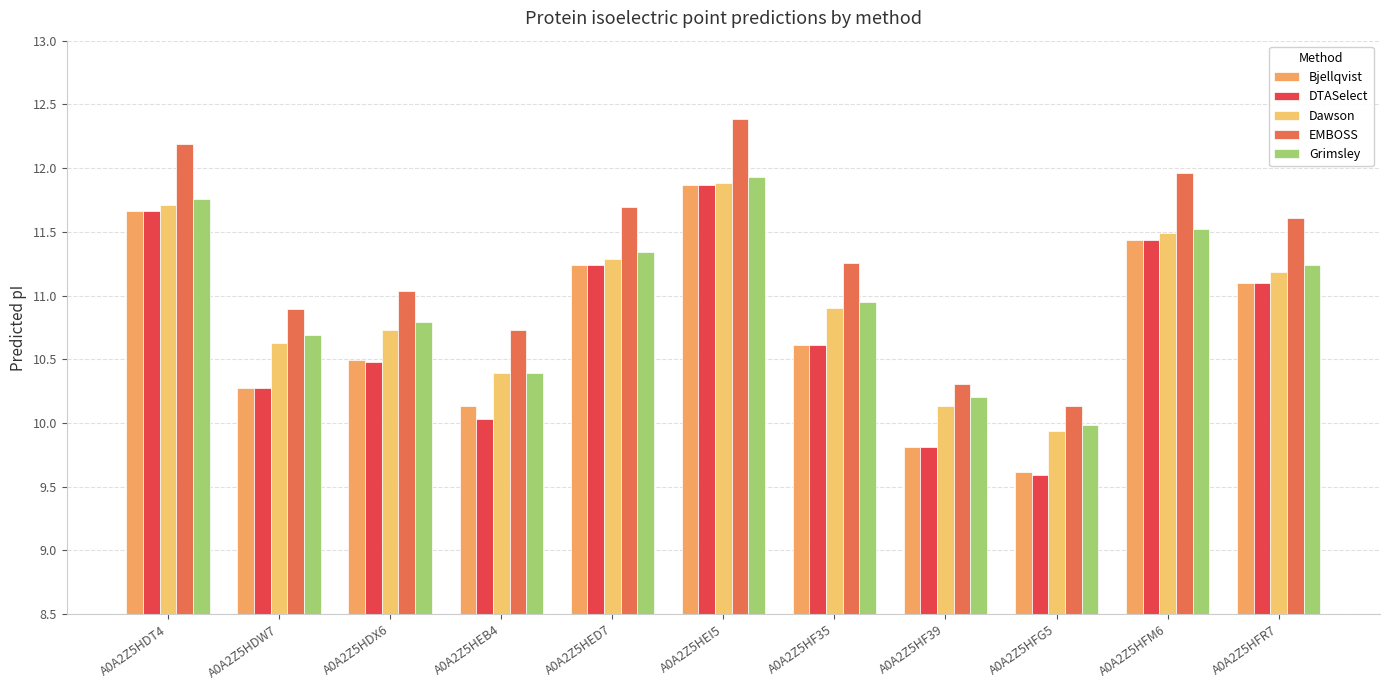

How many data points in Dawson are less than 10?

1